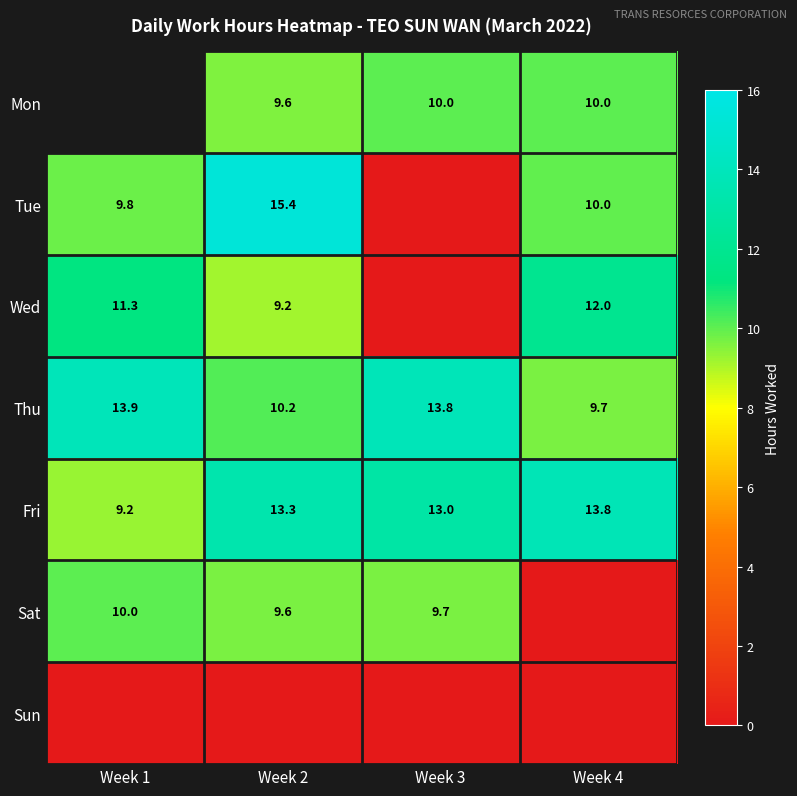

List the labels in order of Fri value, smallest first.

Week 1, Week 3, Week 2, Week 4